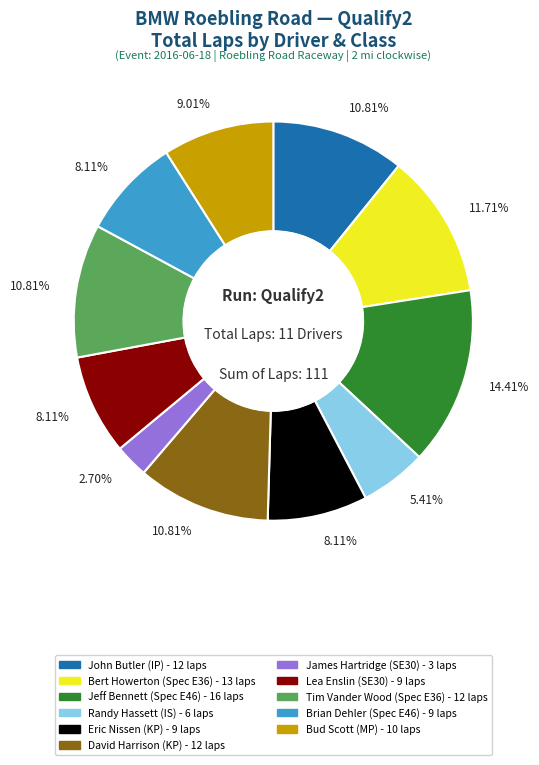

Does Randy Hassett (IS) represent more than half of the total?

No